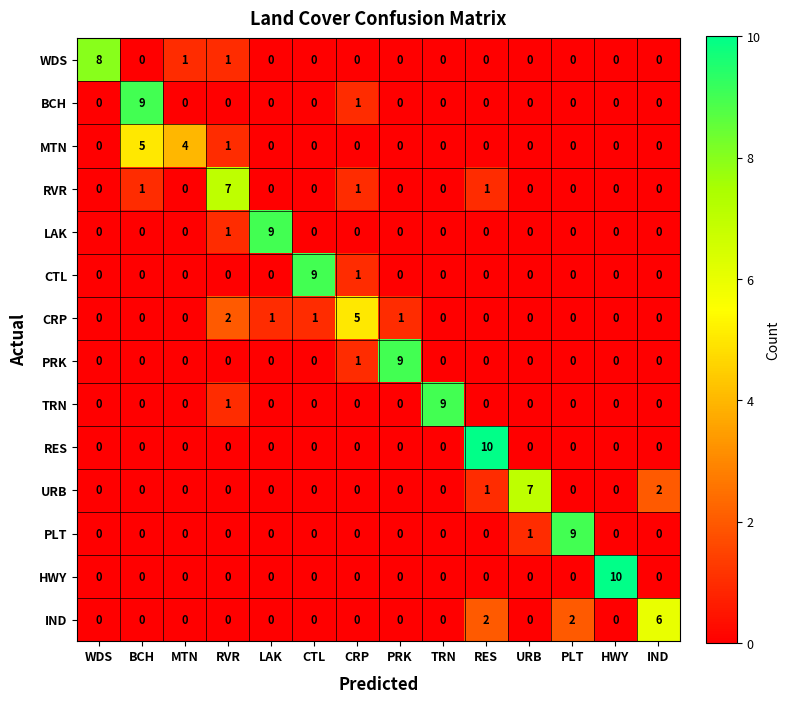

At which category is the sum across all series the highest?

BCH